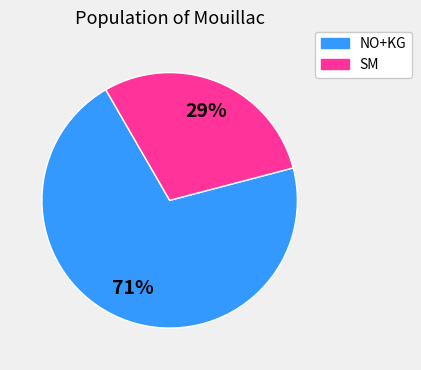

To the nearest percent, what is the difference between the largest and smallest slice percentages?

42%